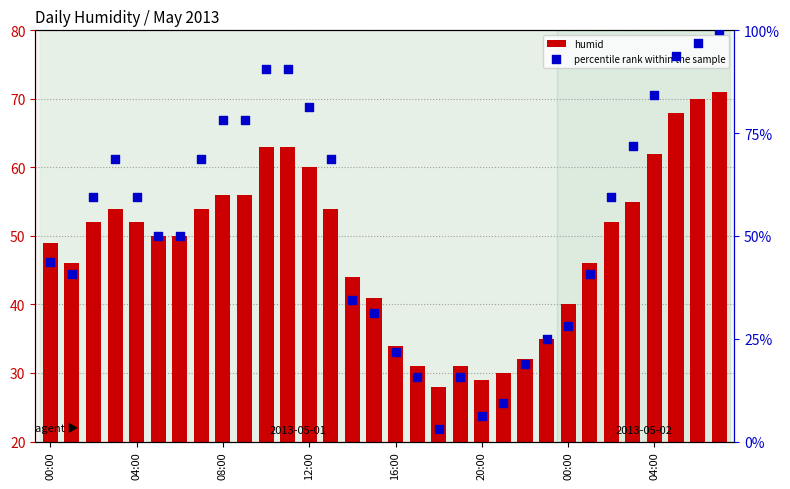

What is the total value across all series at 04:00?

111.4